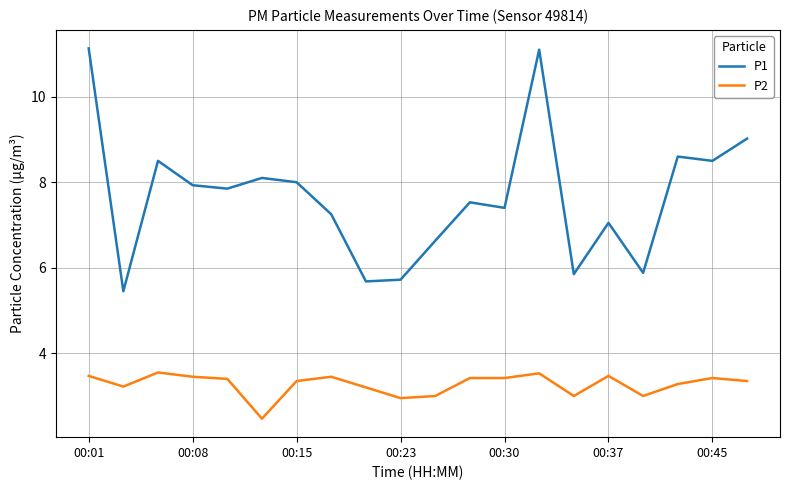

Rank the series by their maximum value, from highest to lowest.

P1, P2